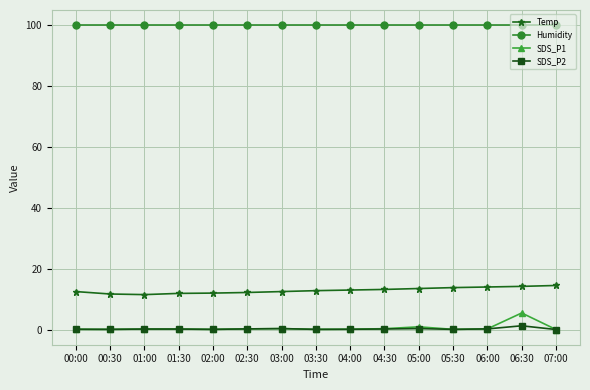

Does the chart display data point markers on the line(s)?

Yes